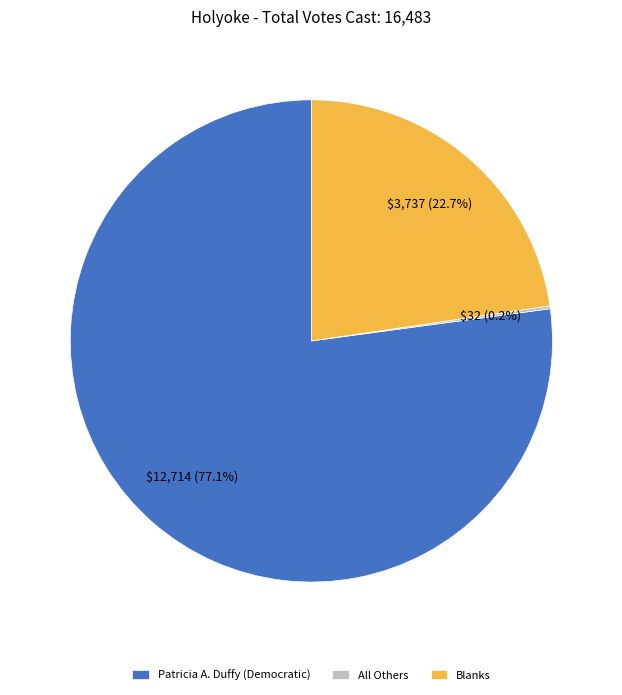

What portion of the pie excludes Blanks?

77.3%